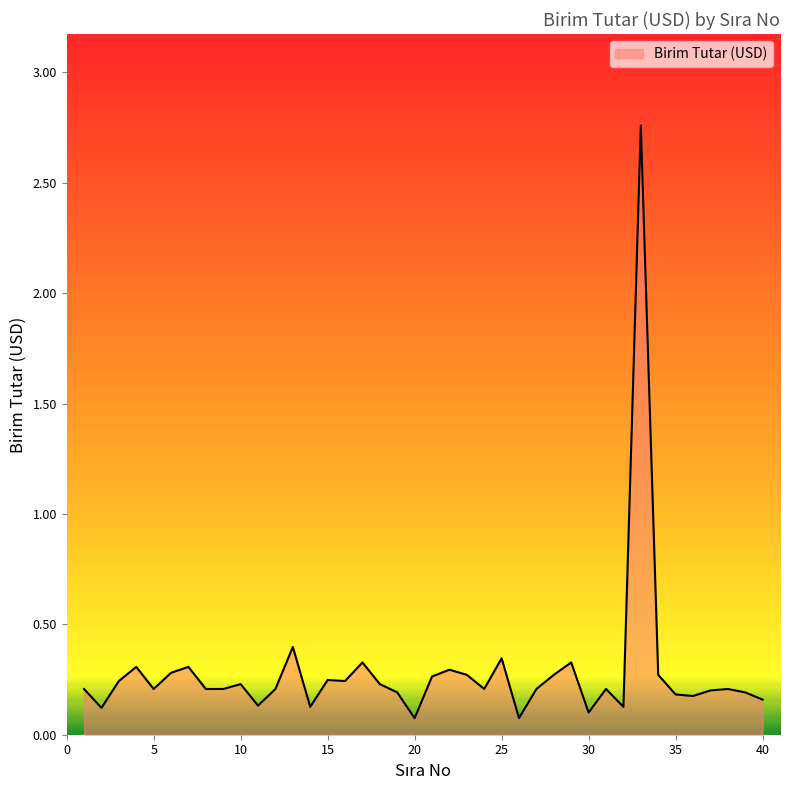

How many categories are shown in the chart?

40